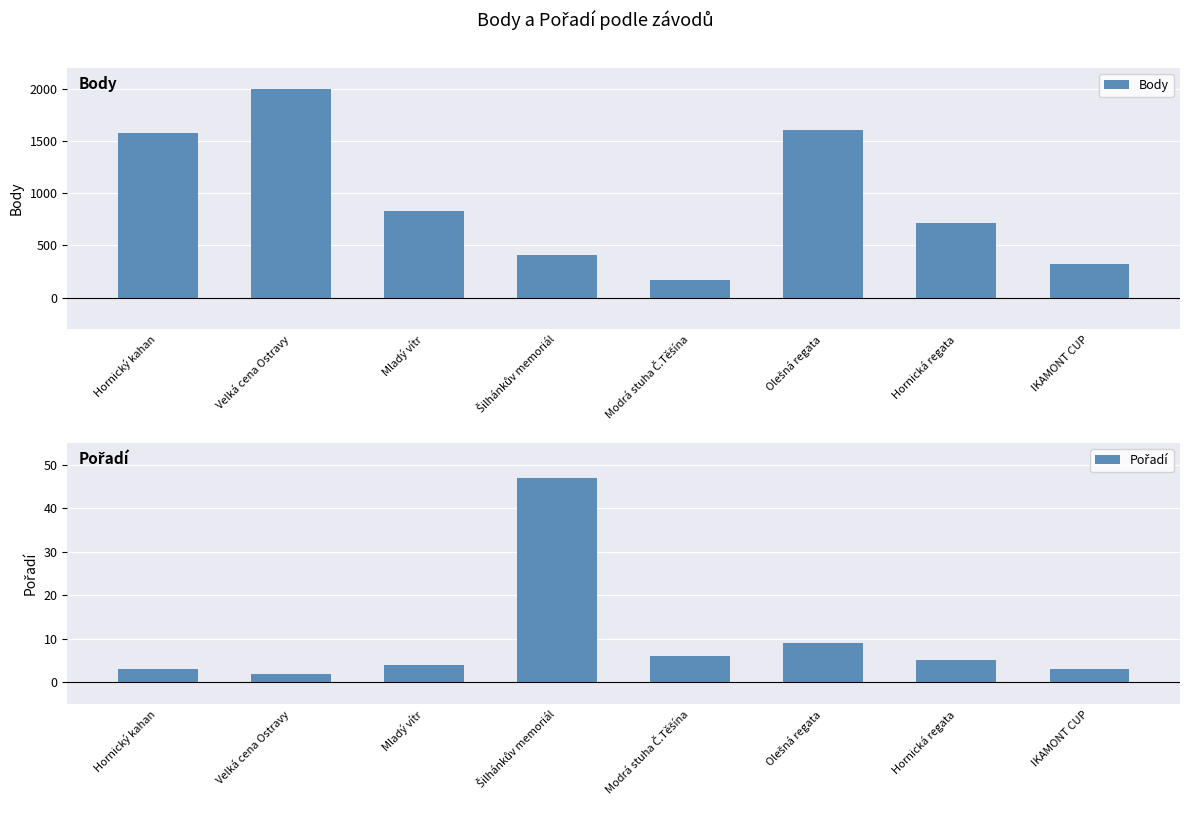

What is the maximum value for Body?

1996